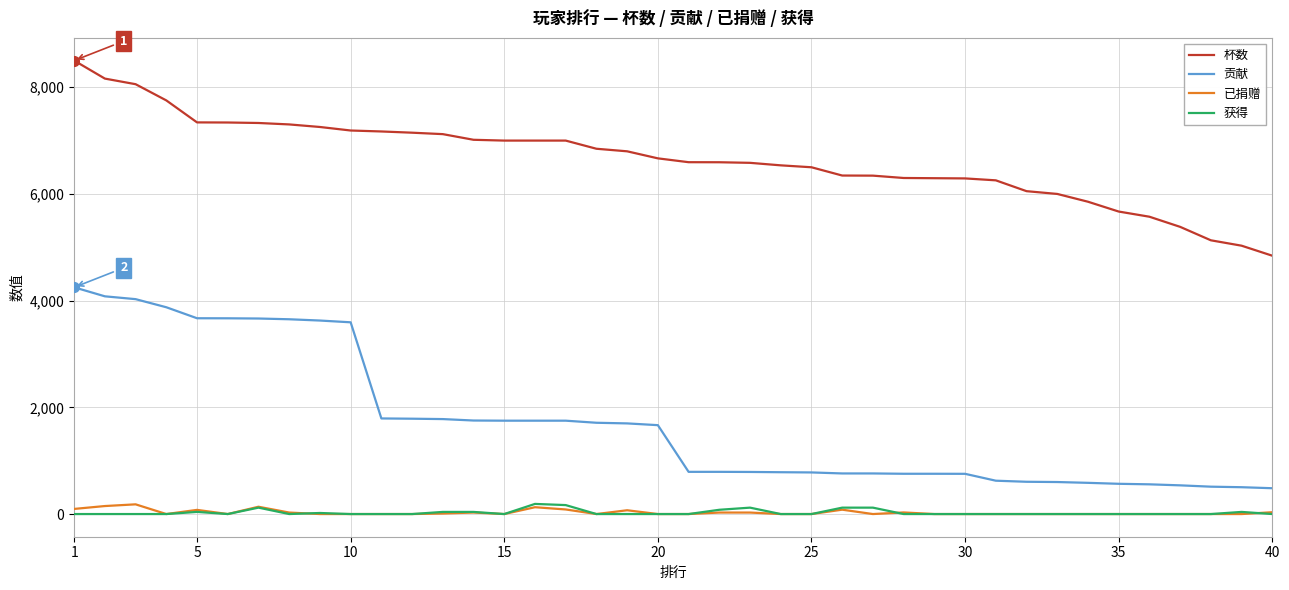

Which series has the widest spread of values?

贡献